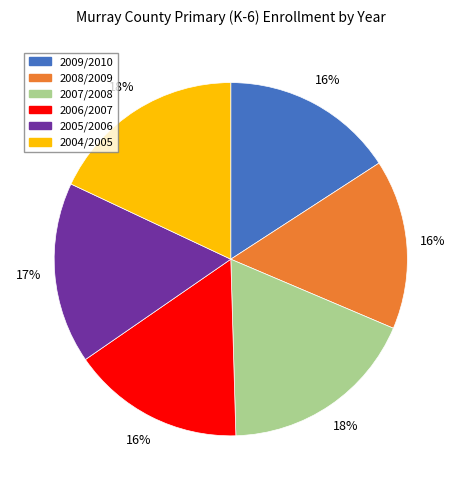

To the nearest percent, what is the difference between the 2004/2005 and 2008/2009 slice percentages?

2%